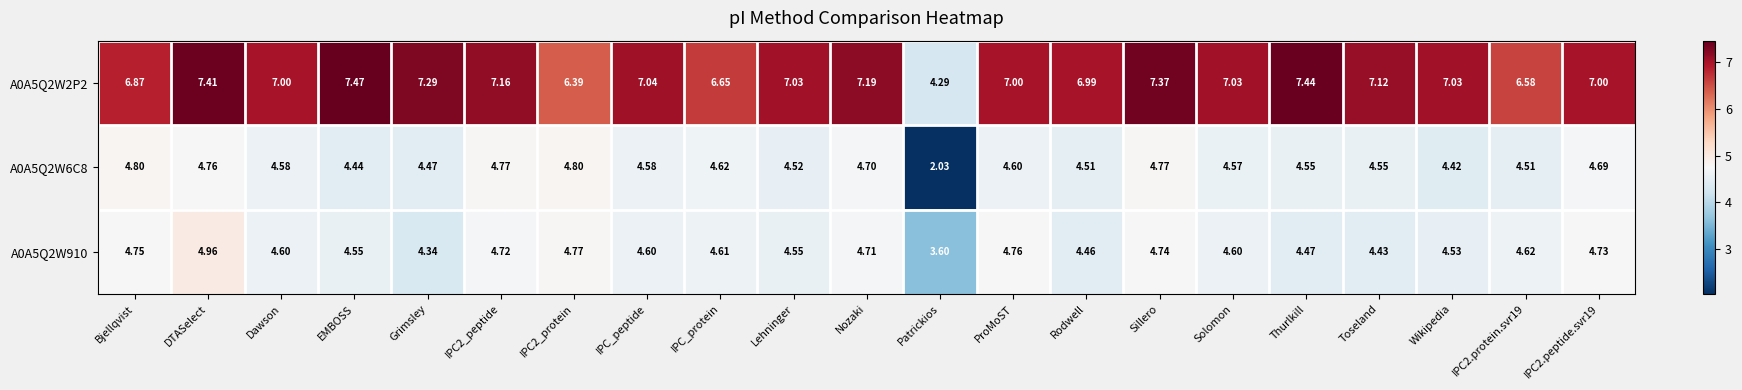

Between Lehninger and IPC2.peptide.svr19, which series saw the biggest shift?

A0A5Q2W910